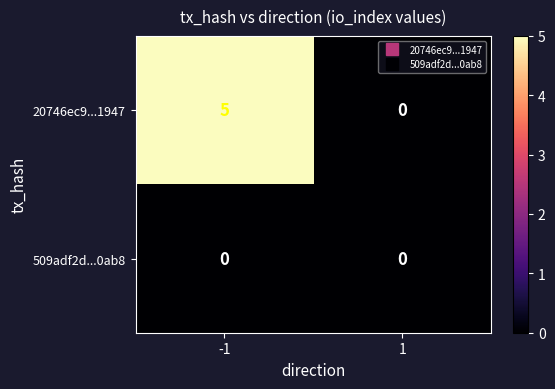

At -1, list the series in order from smallest to largest.

509adf2d...0ab8, 20746ec9...1947